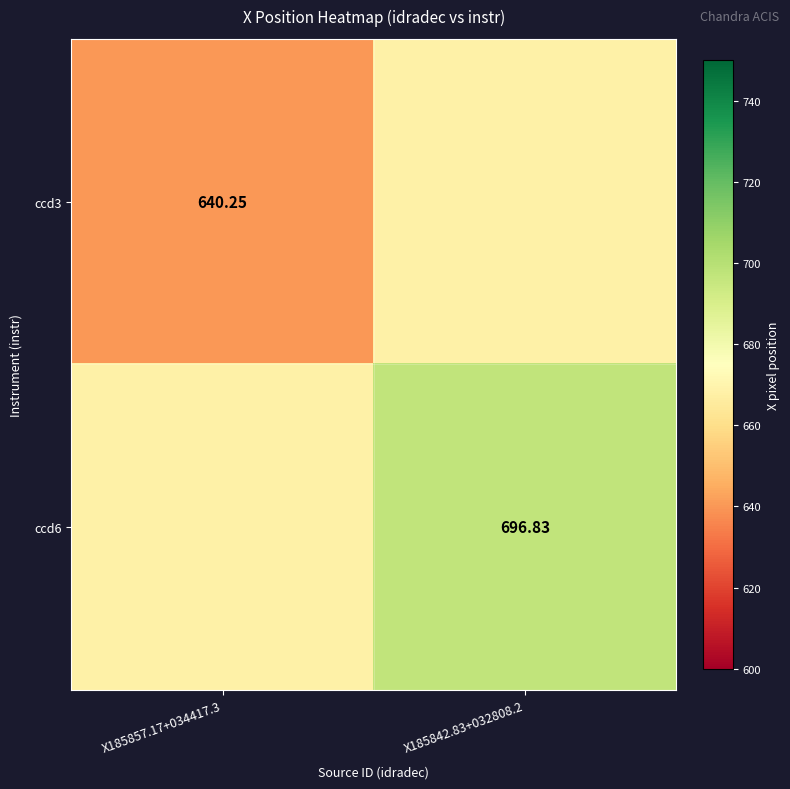

Is the value of ccd3 at X185857.17+034417.3 greater than the value of ccd6 at X185842.83+032808.2?

No